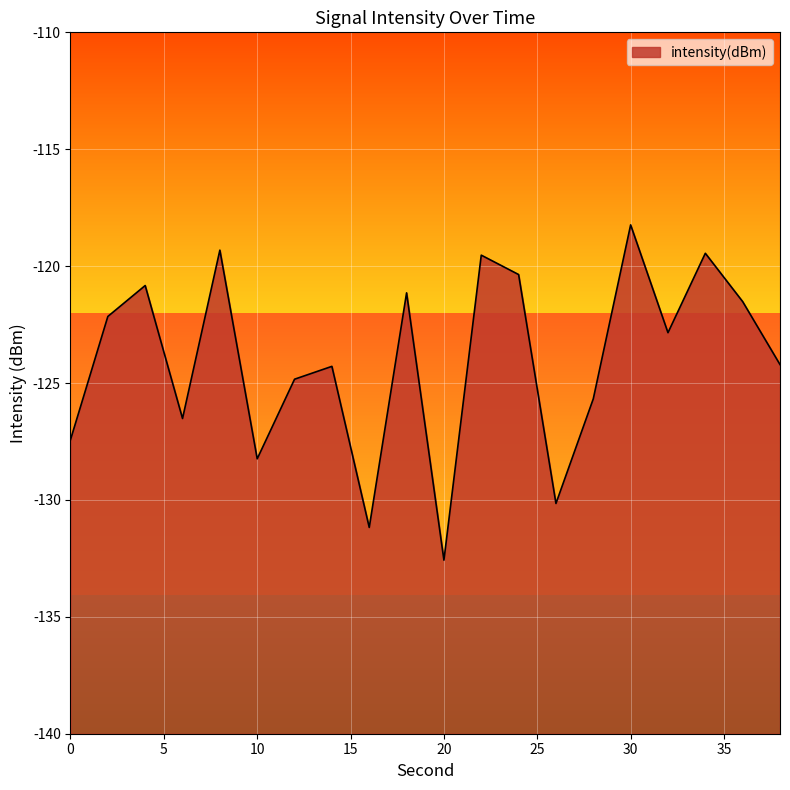

List the labels in order of value, smallest first.

20, 16, 26, 10, 0, 6, 28, 12, 14, 38, 32, 2, 36, 18, 4, 24, 22, 34, 8, 30